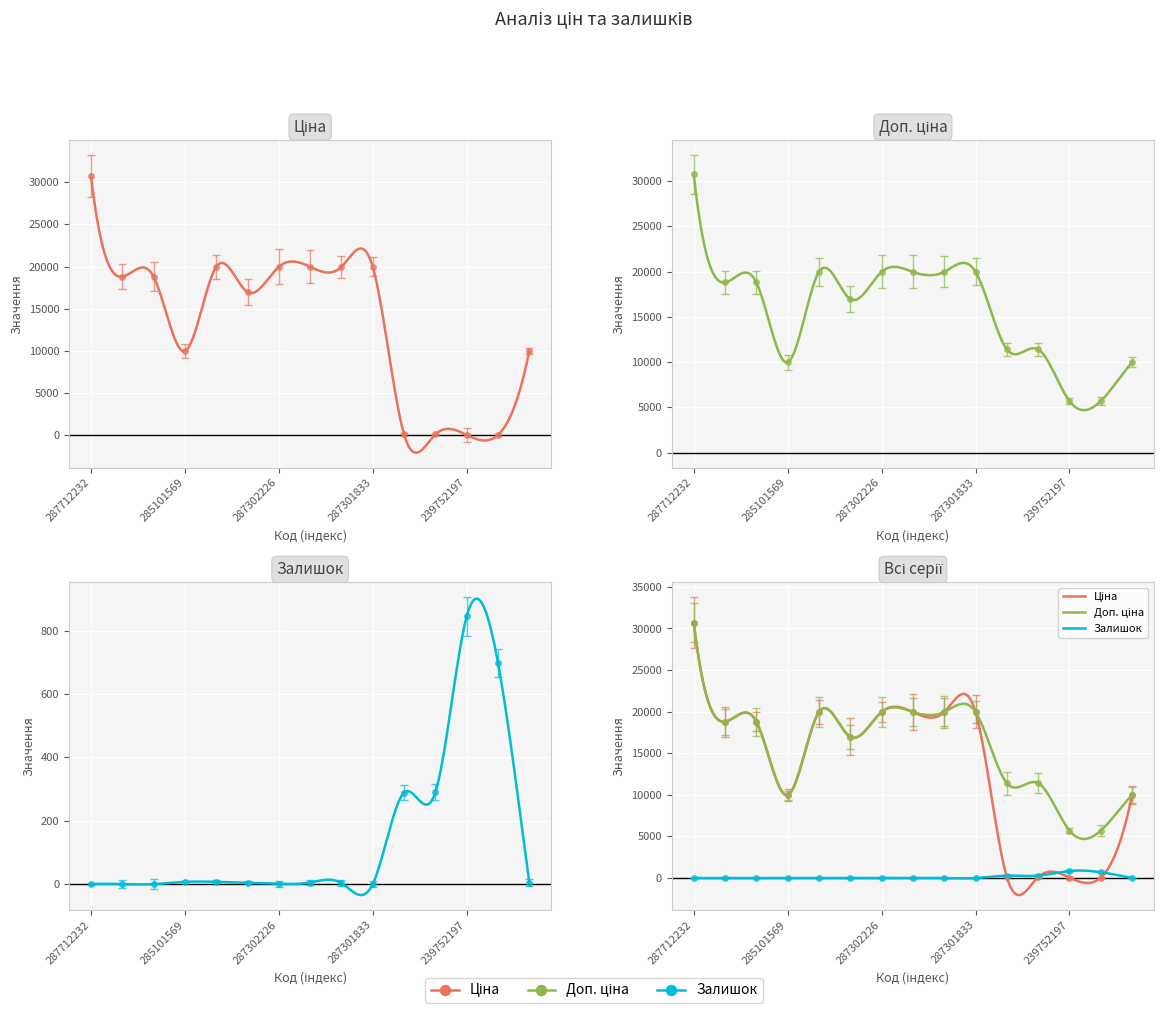

Reading left to right, transcribe all the data shown in this chart.

Ціна: 30717.1	18796.8	18796.8	9975.0	19964.2	16976.3	19964.2	19964.2	19964.2	19964.2	114.1	114.1	57.0	57.0	9975.0
Доп. ціна: 30717.1	18796.8	18796.8	9975.0	19964.2	16976.3	19964.2	19964.2	19964.2	19964.2	11410.0	11410.0	5705.0	5705.0	9975.0
Залишок: 0.0	0.0	0.0	7.0	7.0	4.0	1.0	5.0	3.0	0.0	289.0	290.0	845.0	698.0	5.0